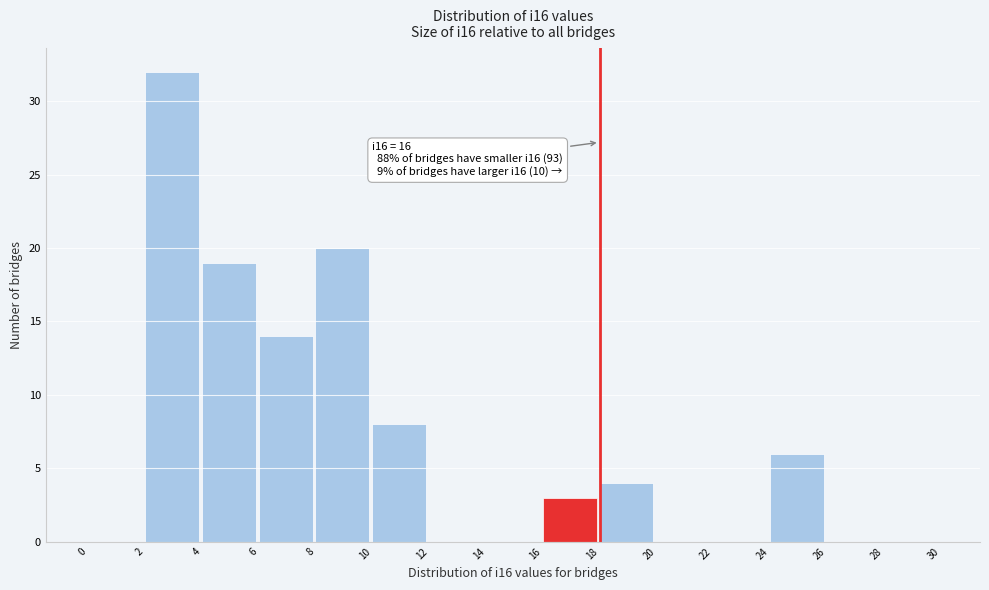

Which range on the x-axis has the tallest bar?

2 to 4